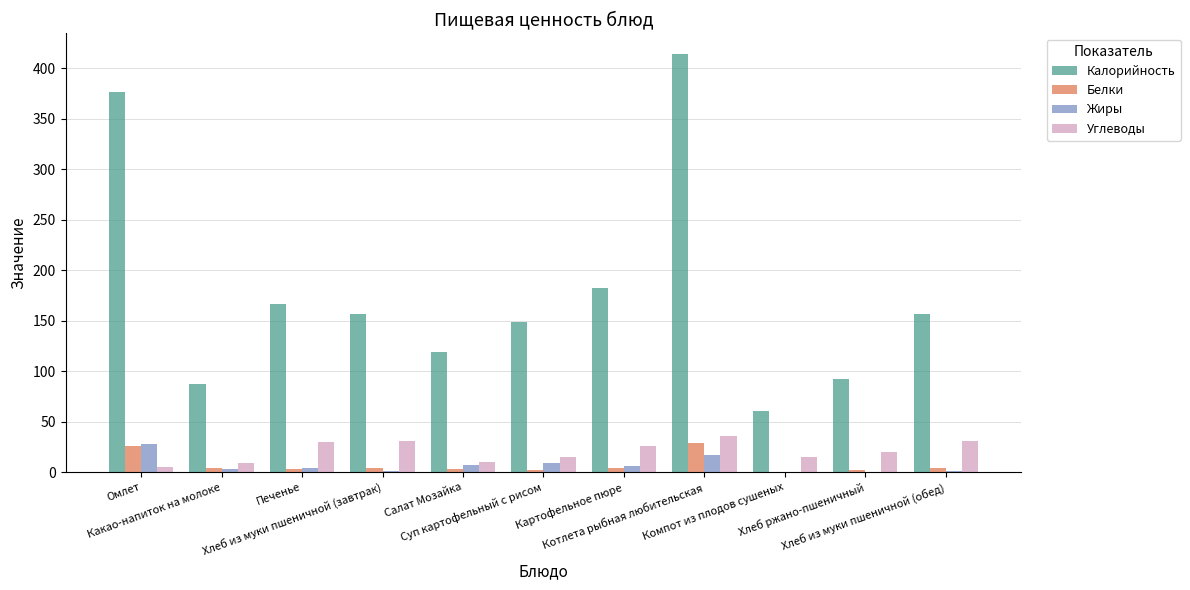

What is the maximum value shown in the chart?

413.8